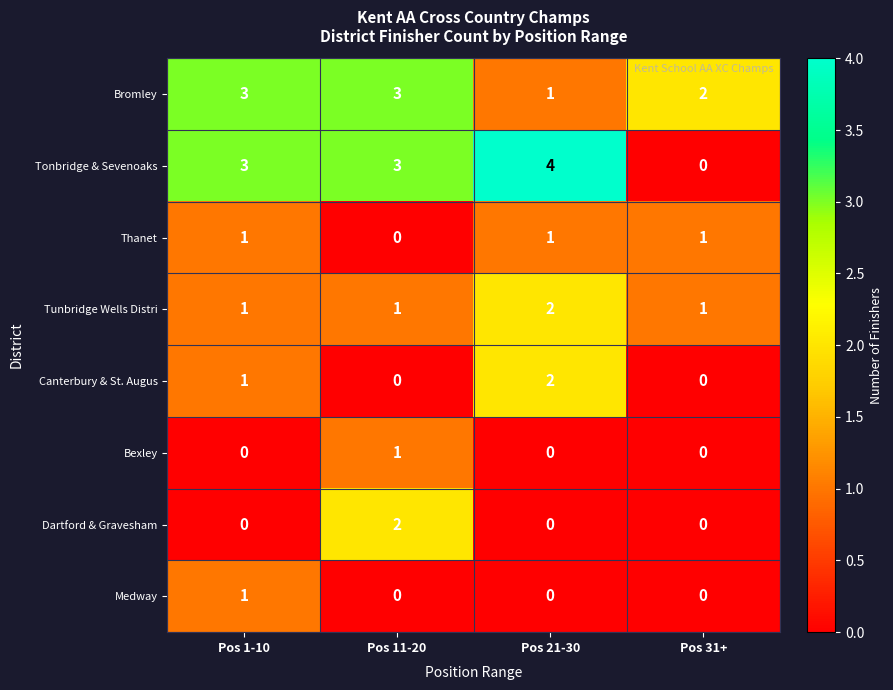

Which series has the widest spread of values?

Tonbridge & Sevenoaks